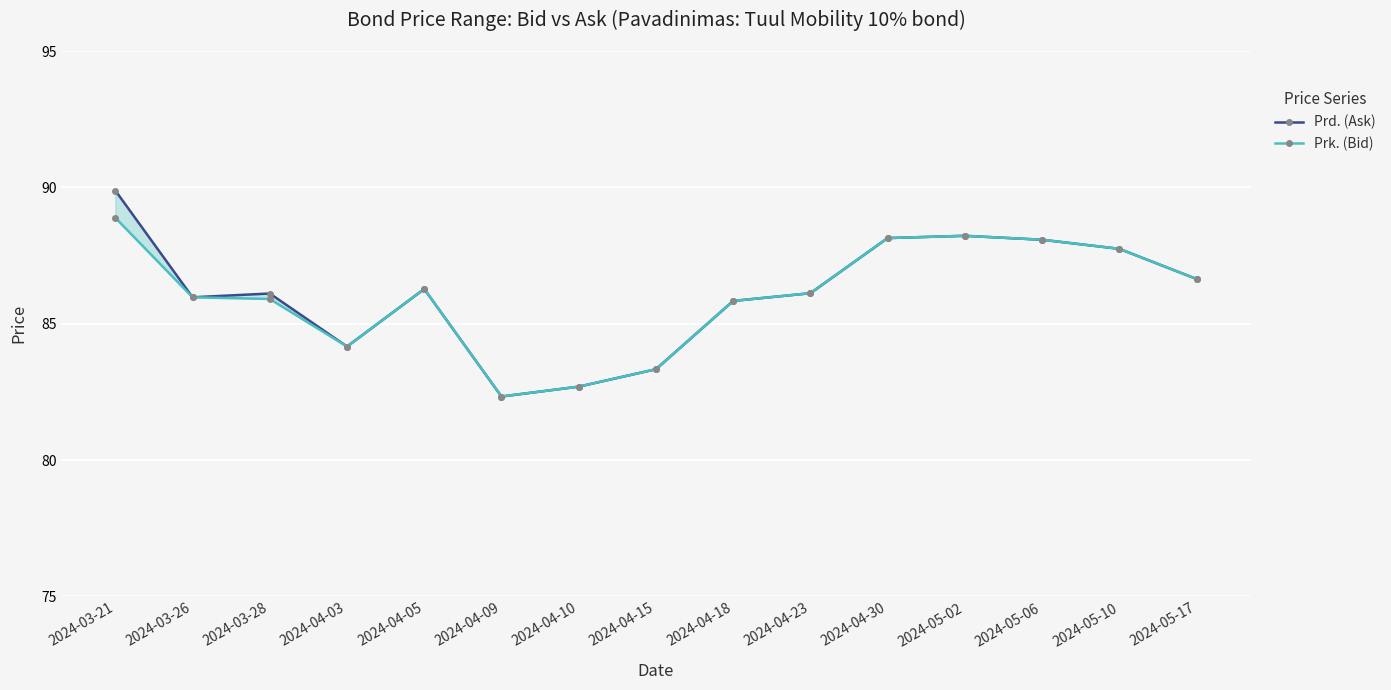

Where is the first local maximum for Prd. (Ask)?

2024-03-28